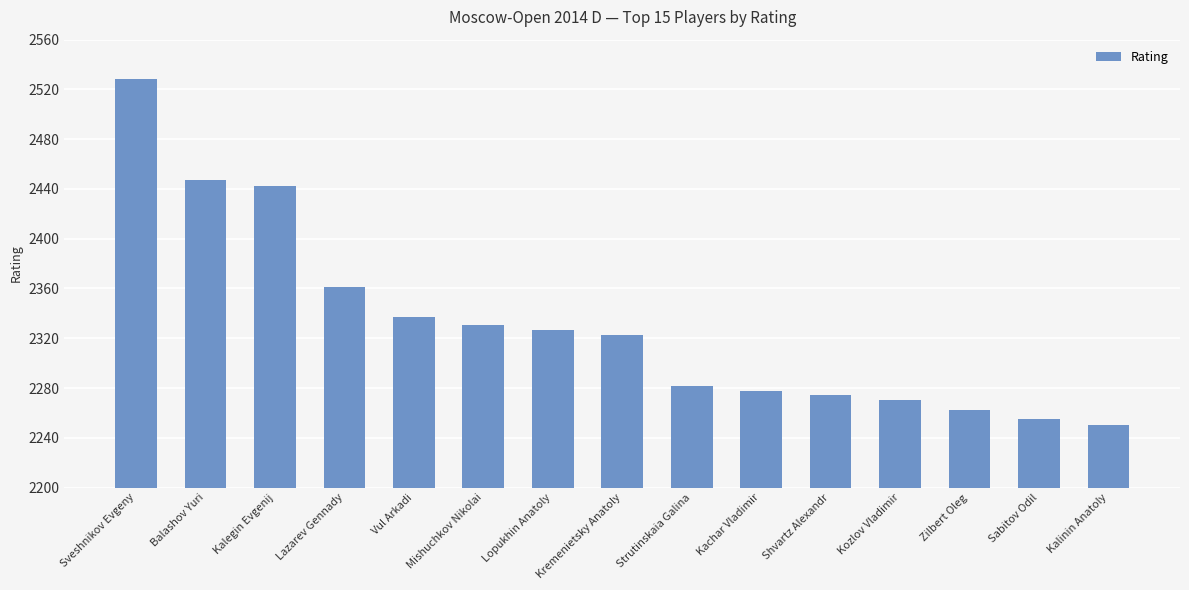

How many data points does each series have?

15